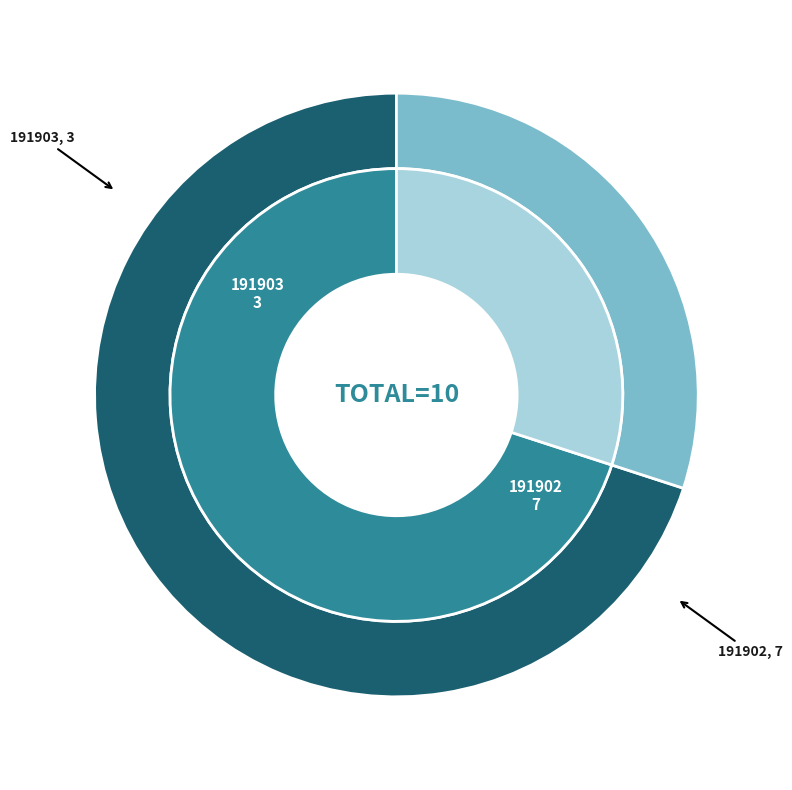

Which category has the biggest portion of the pie?

191902